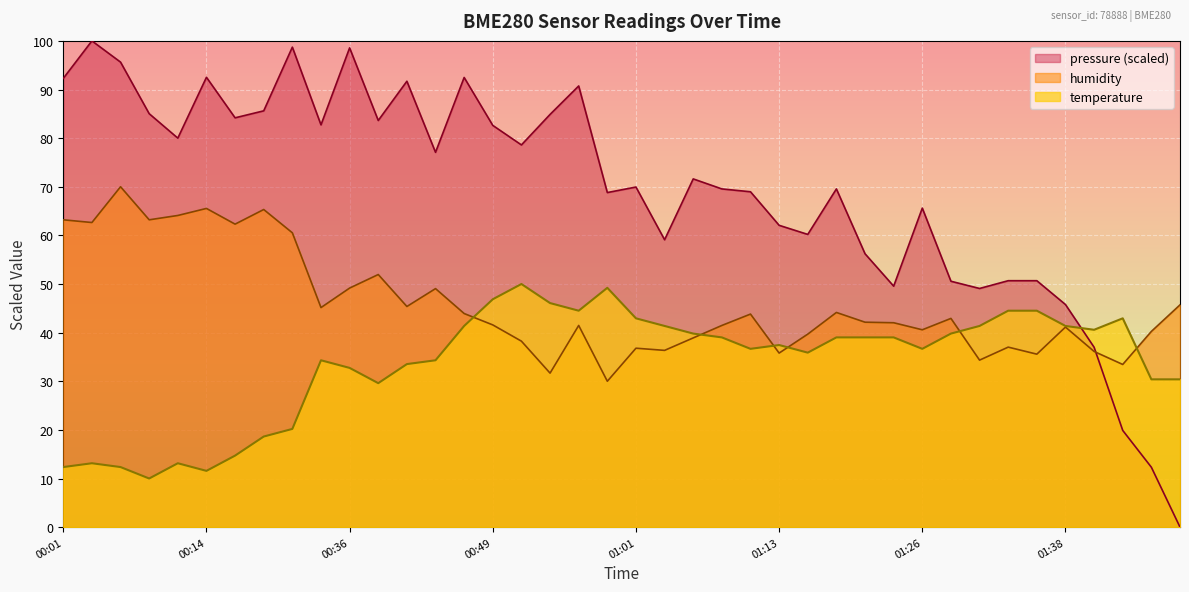

Which series has the widest spread of values?

pressure (scaled)